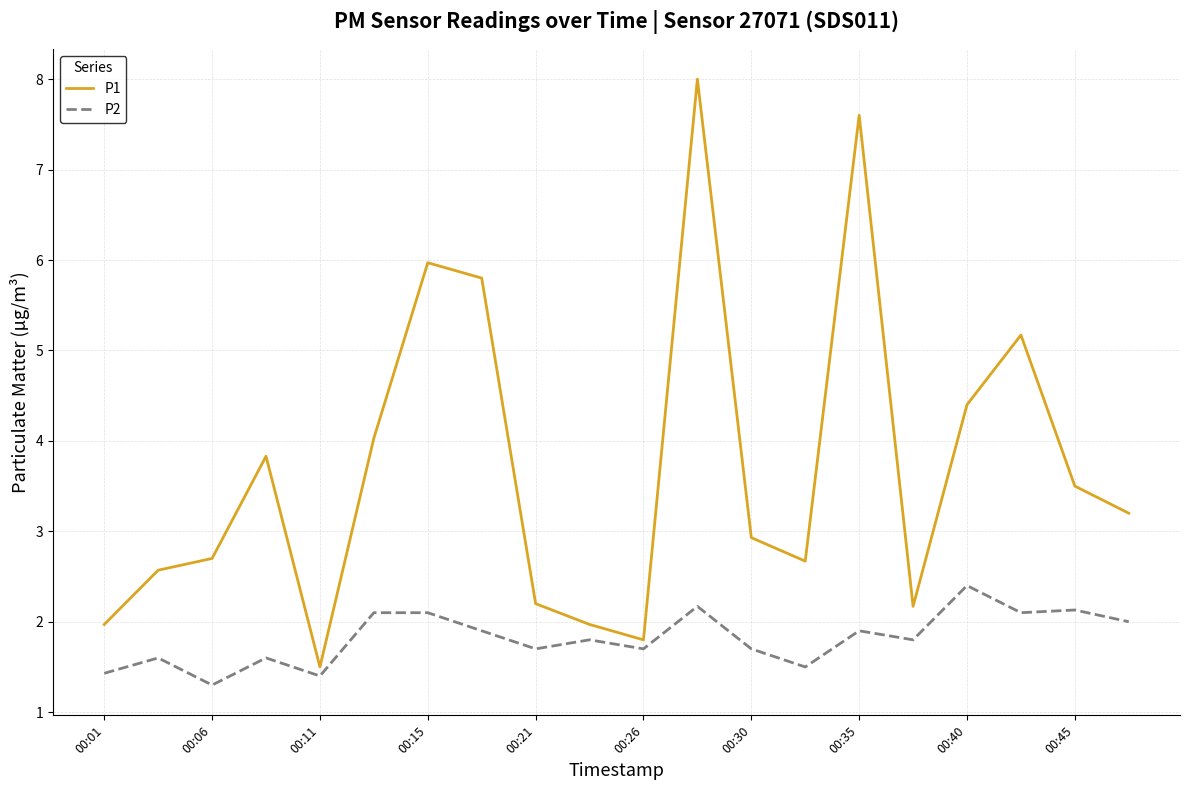

Rank the series by their maximum value, from lowest to highest.

P2, P1